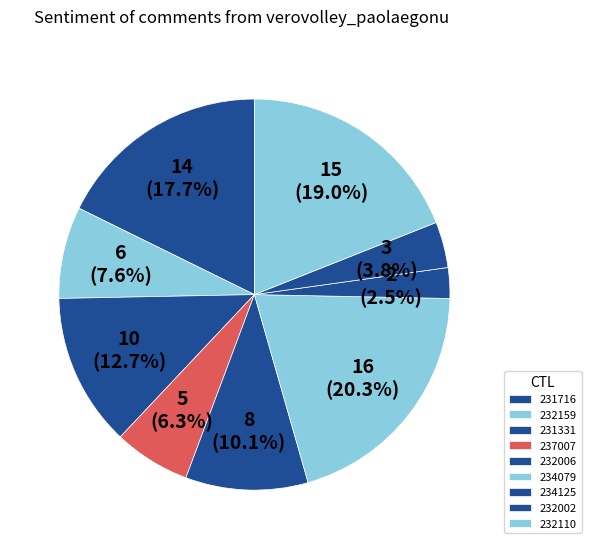

Rank the categories by value from highest to lowest.

234079, 232110, 231716, 231331, 232006, 232159, 237007, 232002, 234125